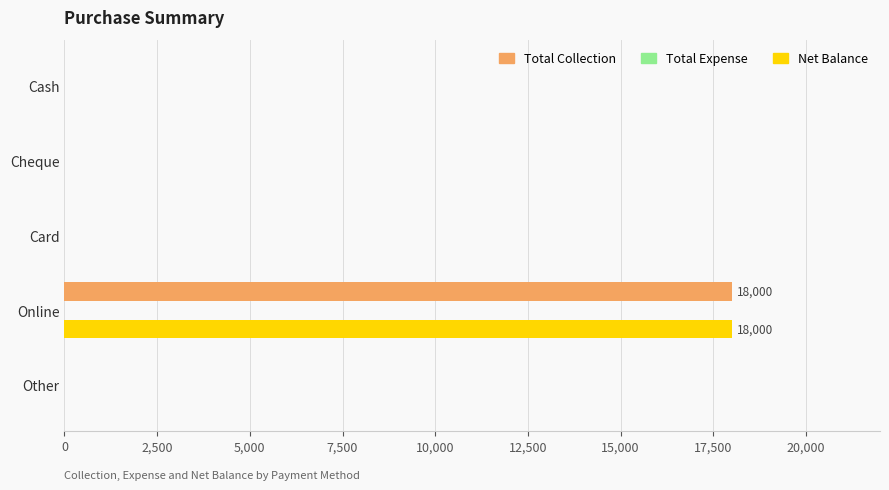

What is the sum of all Net Balance values?

18000